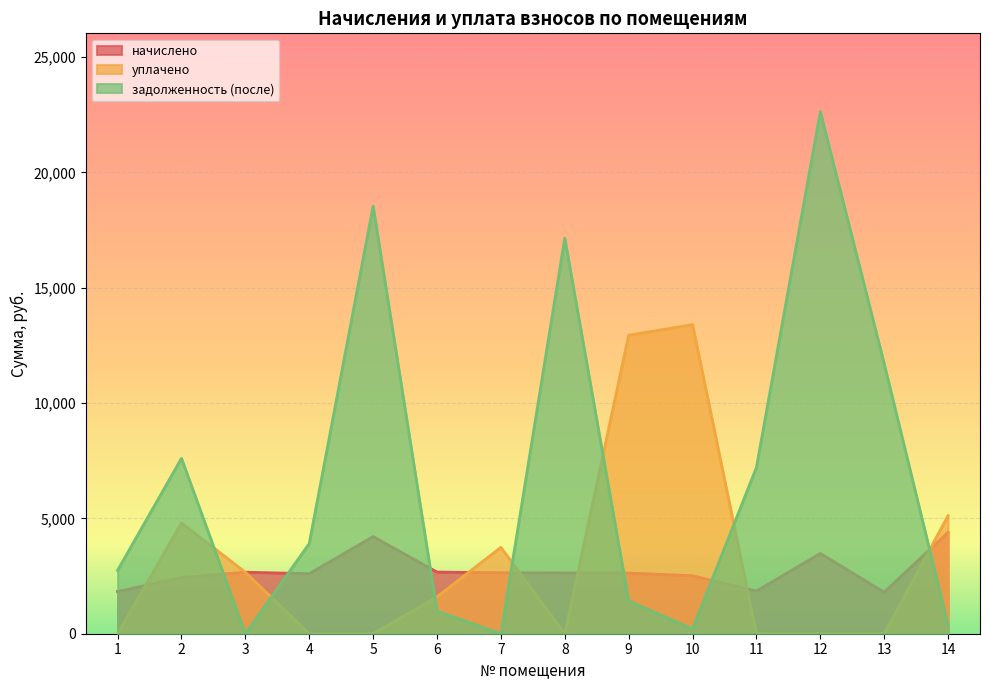

Which has a higher value, 8 or 14?

14